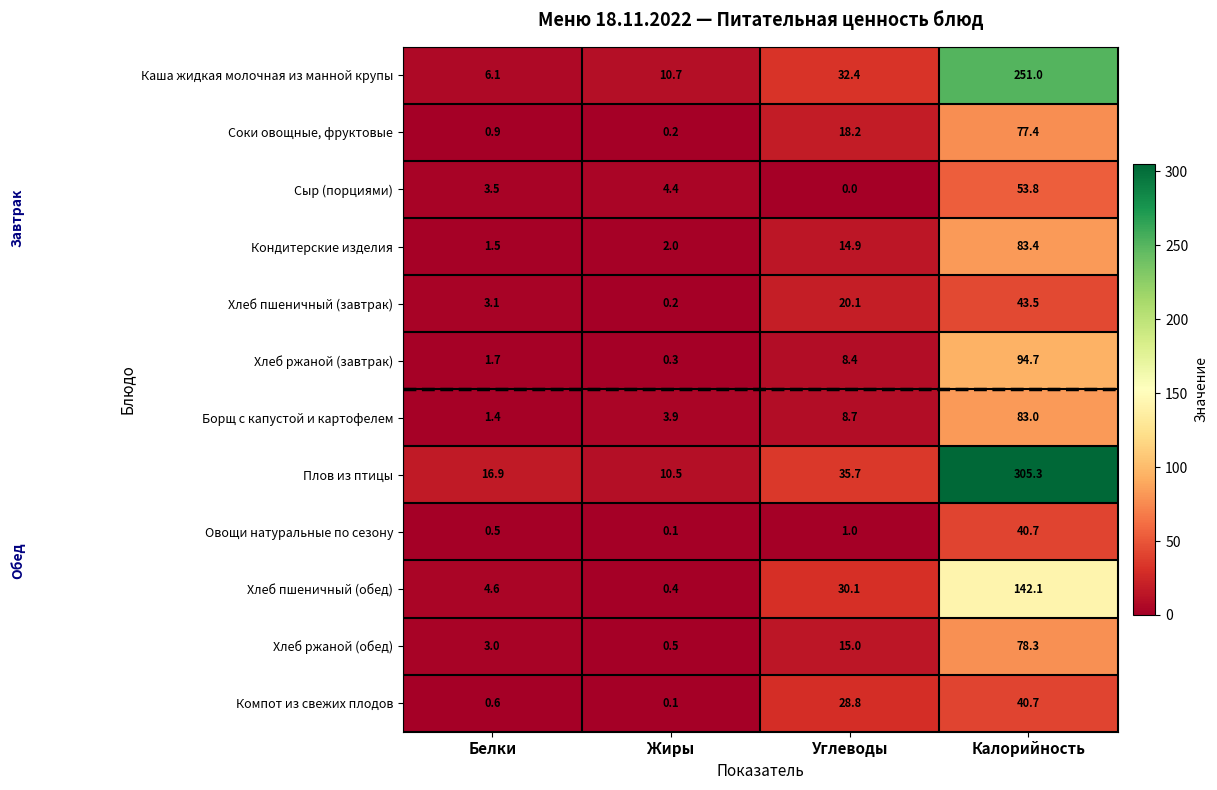

Rank the series at Углеводы from lowest to highest value.

Сыр (порциями), Овощи натуральные по сезону, Хлеб ржаной (завтрак), Борщ с капустой и картофелем, Кондитерские изделия, Хлеб ржаной (обед), Соки овощные, фруктовые, Хлеб пшеничный (завтрак), Компот из свежих плодов, Хлеб пшеничный (обед), Каша жидкая молочная из манной крупы, Плов из птицы